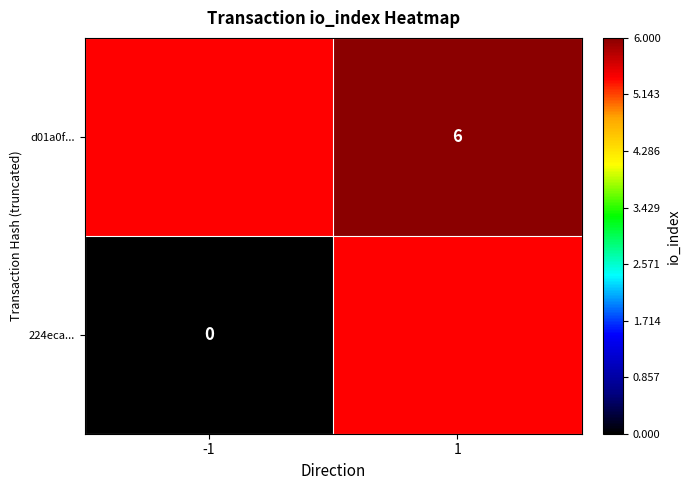

True or false: d01a0f... has a value of 4 at 1.

False